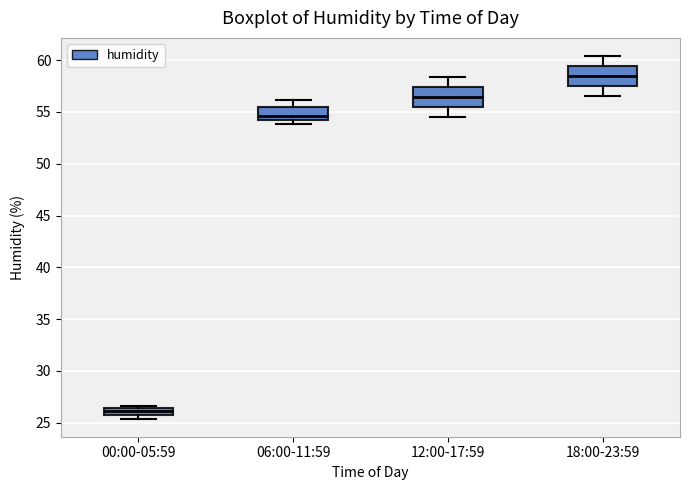

Which box's median line is the lowest?

00:00-05:59